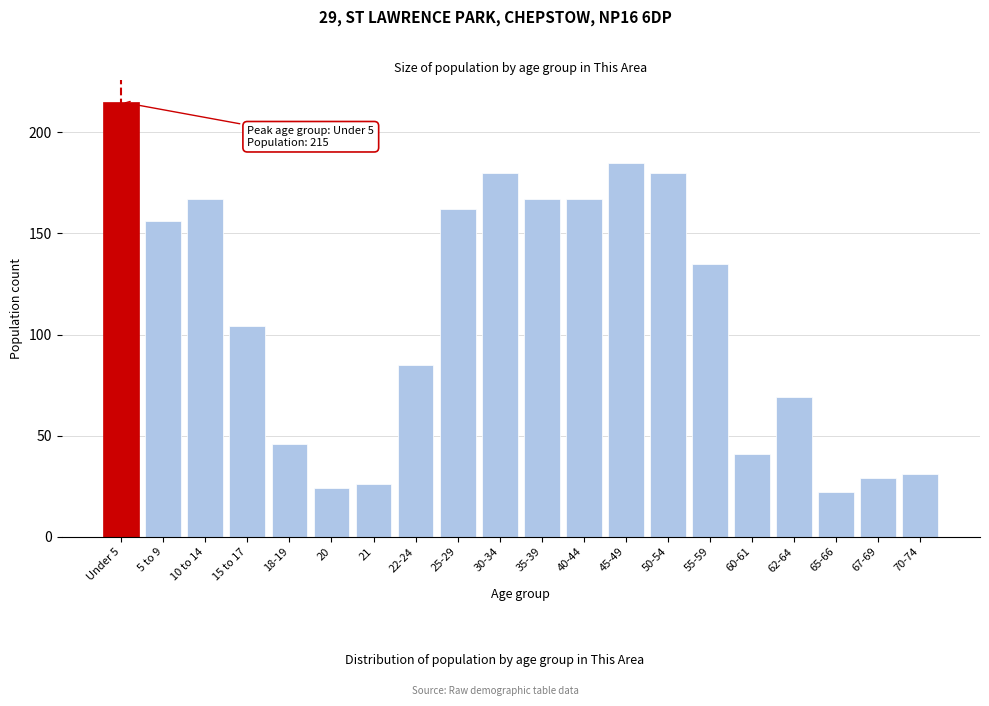

Reading left to right, what are all the values shown in this chart?

215	156	167	104	46	24	26	85	162	180	167	167	185	180	135	41	69	22	29	31